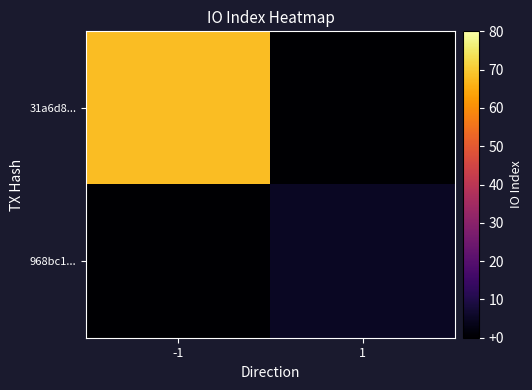

Which series has the largest total across all categories?

31a6d8...